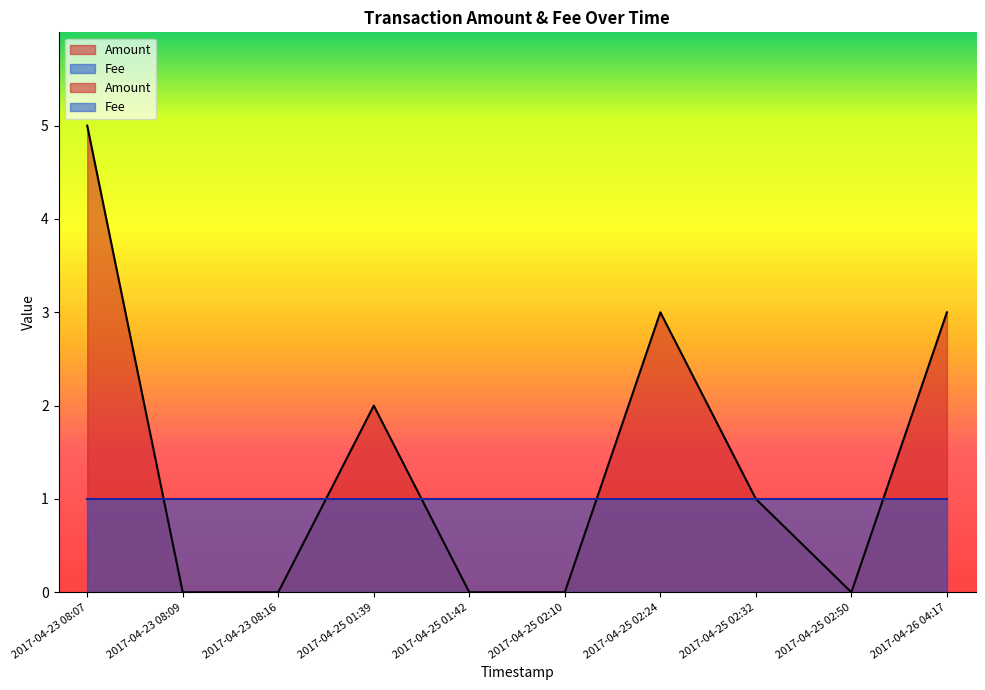

Count the number of values greater than 1.

4